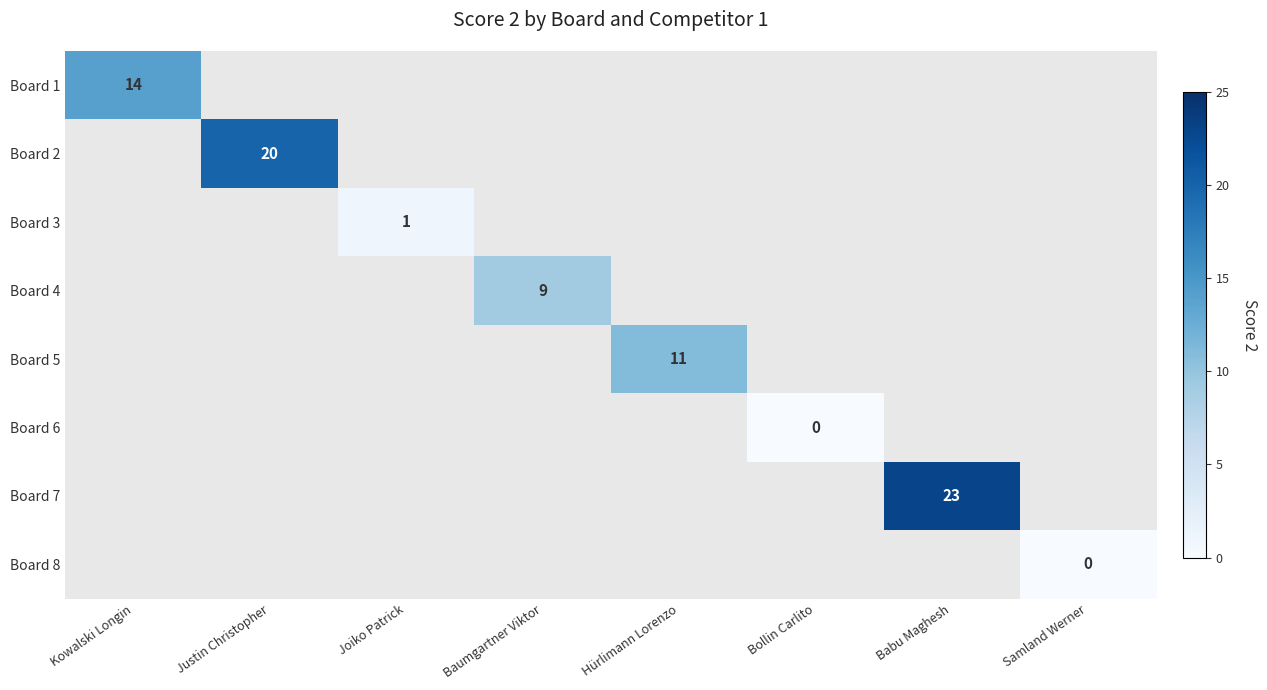

Which category has the lowest value across all series?

Bollin Carlito